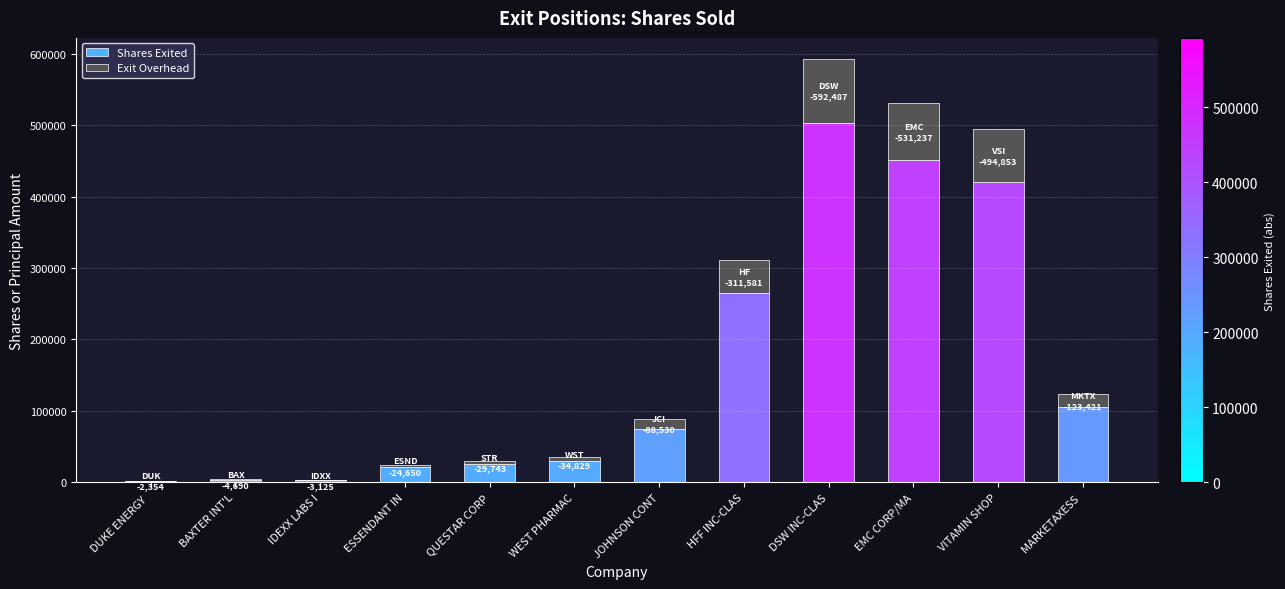

Which category has the highest value in the Shares Exited series?

DSW INC-CLAS